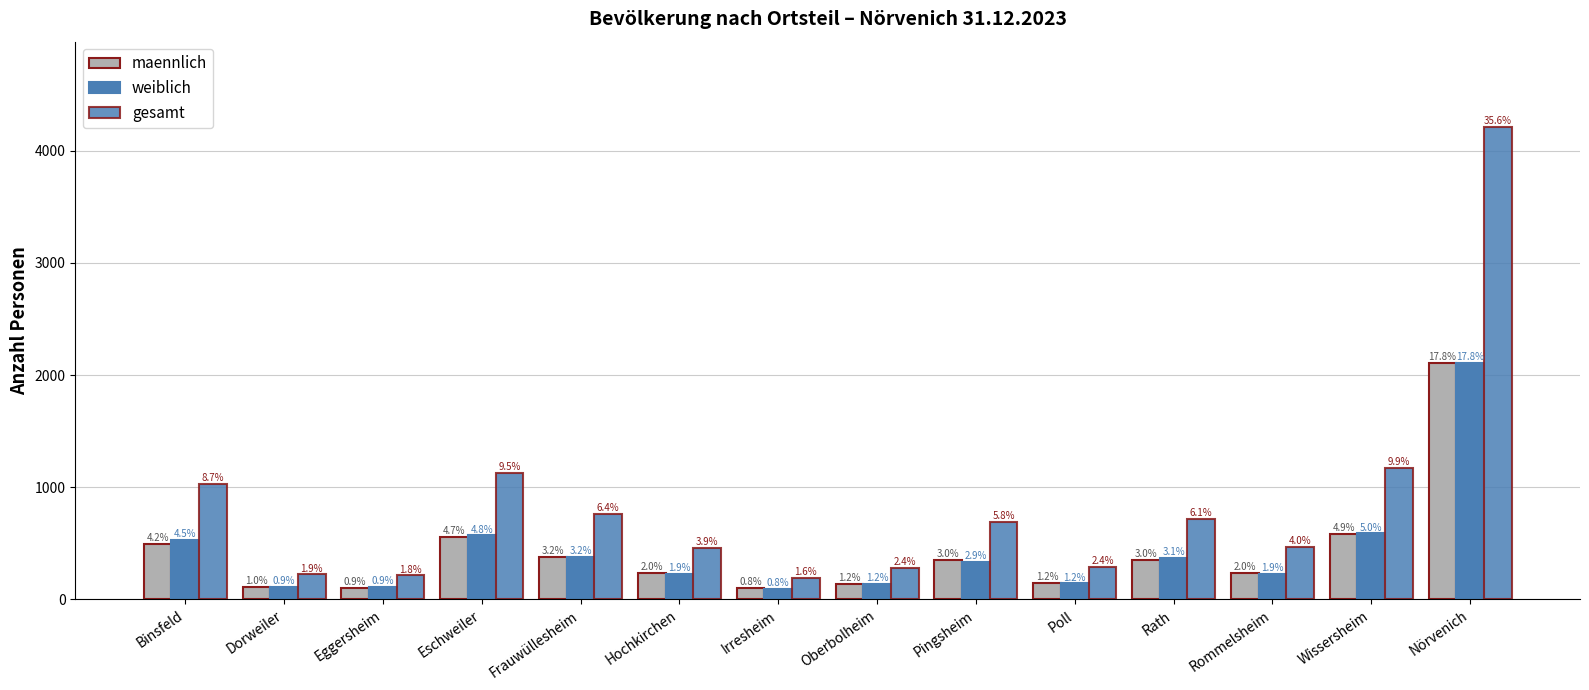

How many bars are there in each group?

3